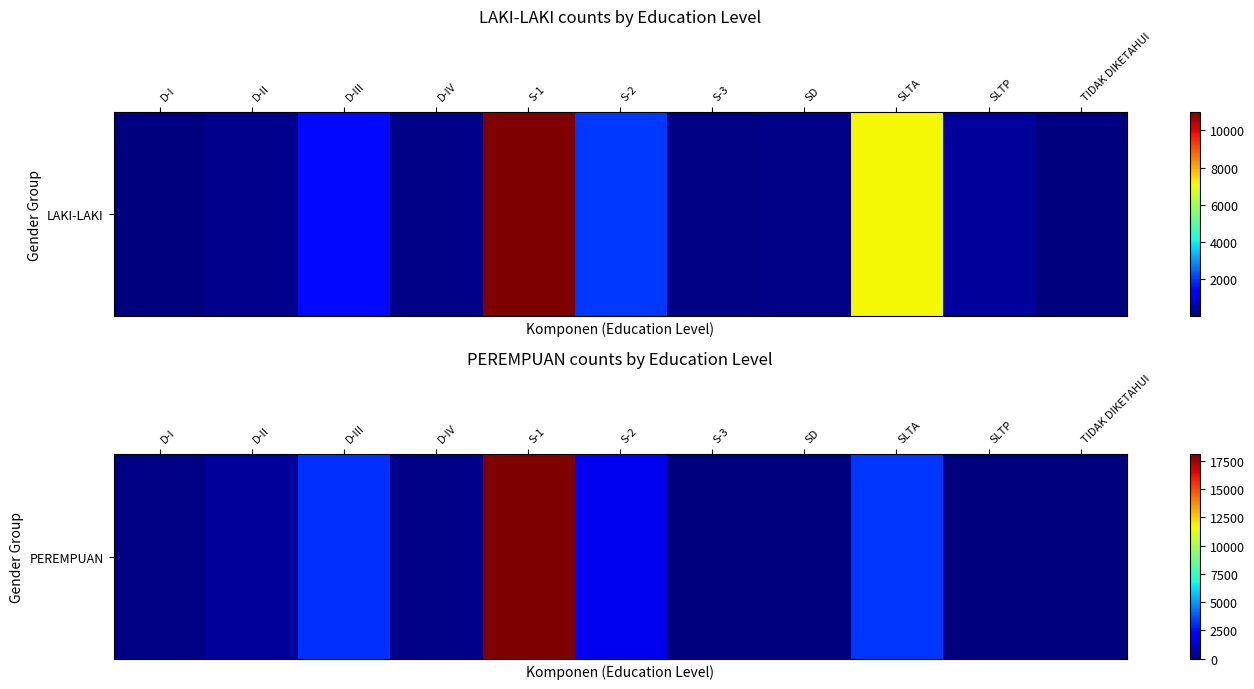

List the labels in order of value, smallest first.

TIDAK DIKETAHUI, SD, SLTP, S-3, D-I, D-IV, D-II, S-2, D-III, SLTA, S-1